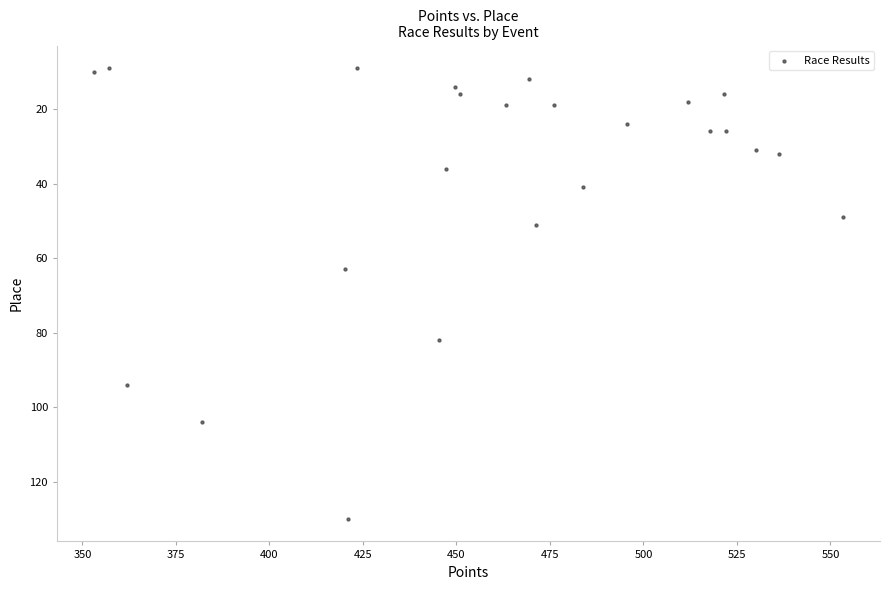

What is the range of Y values (max minus min)?

121